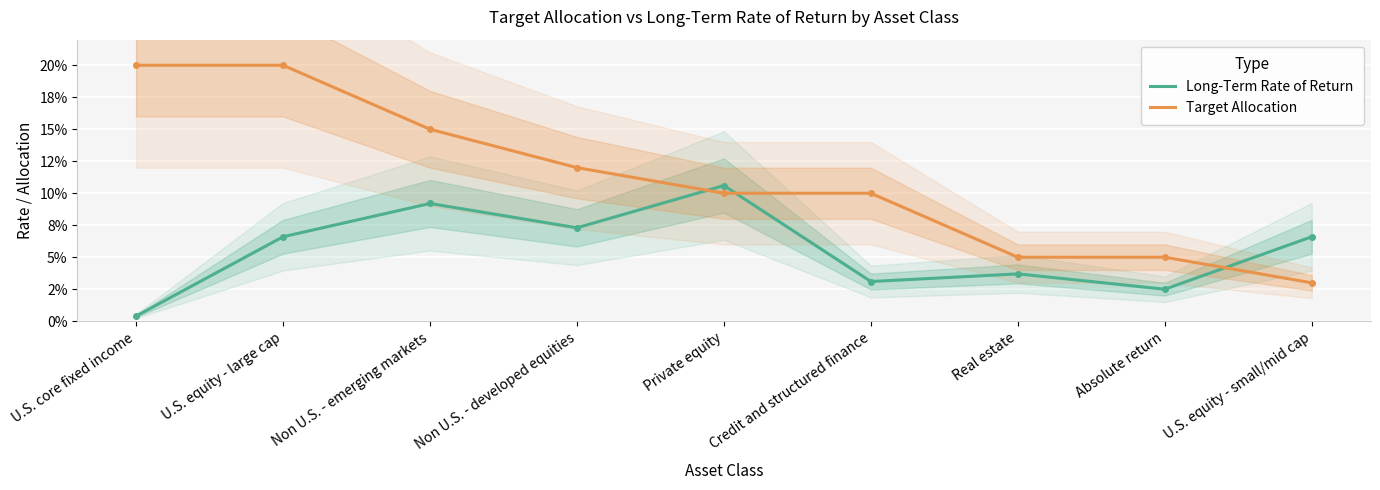

Which has a higher value, U.S. core fixed income or U.S. equity - large cap?

U.S. equity - large cap